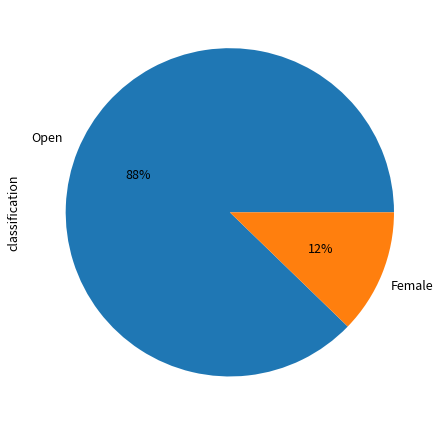

Is there a majority slice in this chart?

Yes